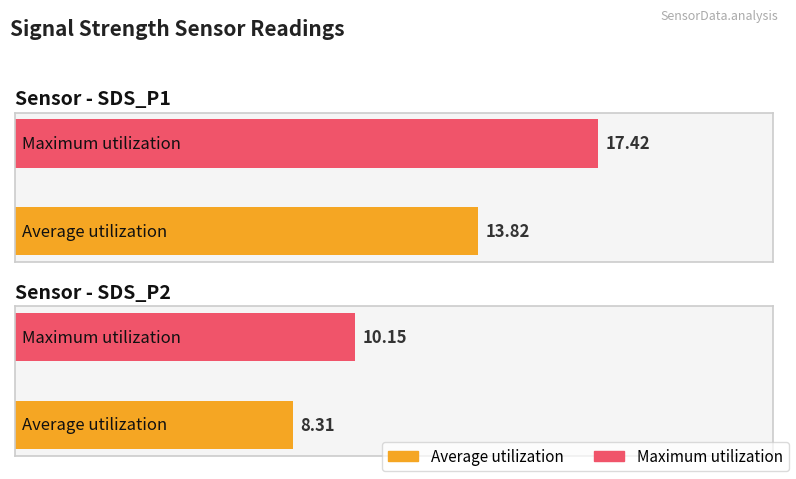

Which series changed the most between SDS_P1 and SDS_P2?

Maximum utilization